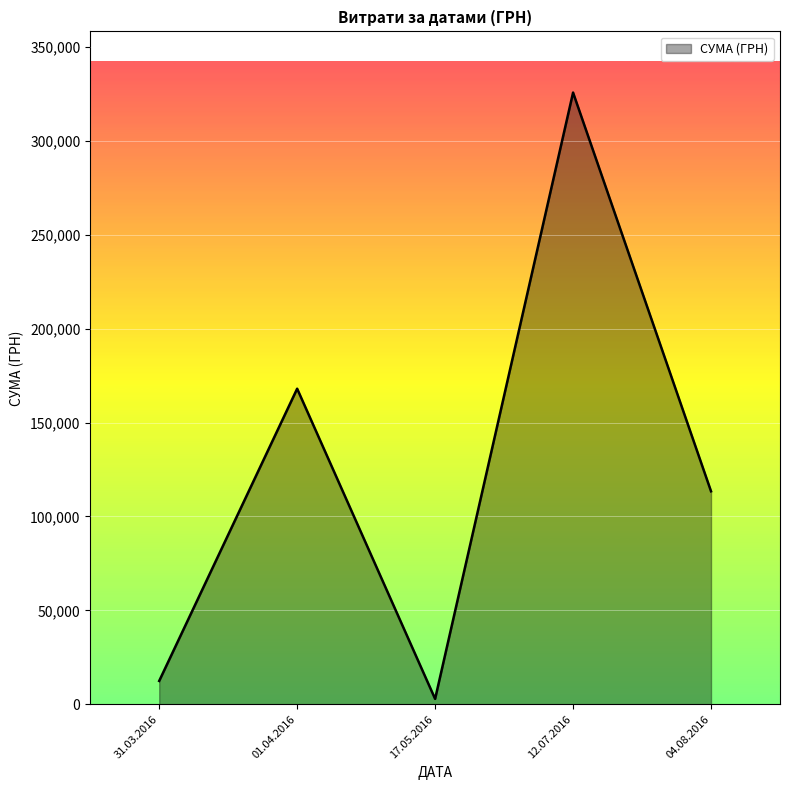

List the labels in order of value, largest first.

12.07.2016, 01.04.2016, 04.08.2016, 31.03.2016, 17.05.2016